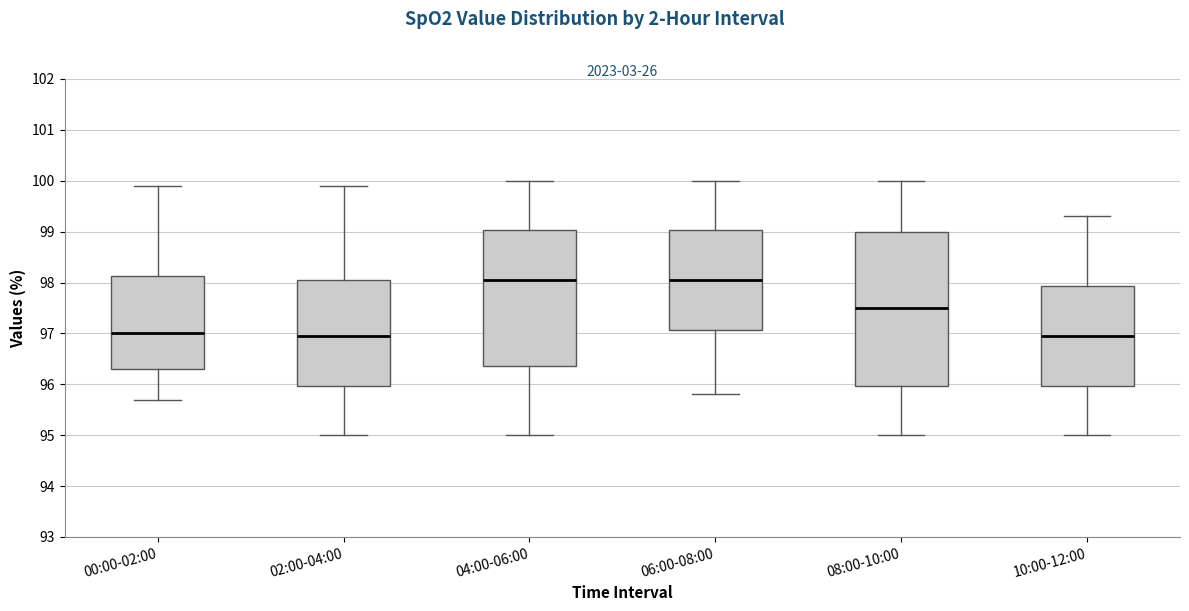

Reading left to right, transcribe this box plot: for each box, give where its median line is, the range the box spans, and where its two whiskers end, as read against the y-axis. The values are not printed on the chart, so give them approximately, as read against the axis.

00:00-02:00: median 97.0, box 96.3 to 98.1, whiskers 95.7 to 99.9
02:00-04:00: median 97.0, box 96.0 to 98.1, whiskers 95.0 to 99.9
04:00-06:00: median 98.1, box 96.4 to 99.0, whiskers 95.0 to 100.0
06:00-08:00: median 98.1, box 97.1 to 99.0, whiskers 95.8 to 100.0
08:00-10:00: median 97.5, box 96.0 to 99.0, whiskers 95.0 to 100.0
10:00-12:00: median 97.0, box 96.0 to 97.9, whiskers 95.0 to 99.3